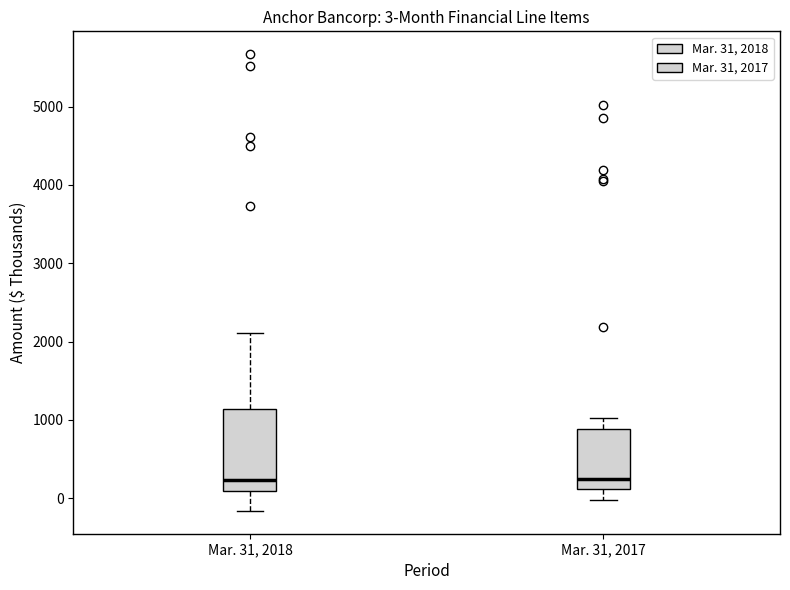

Which box is the tallest, from its lower edge to its upper edge?

Mar. 31, 2018